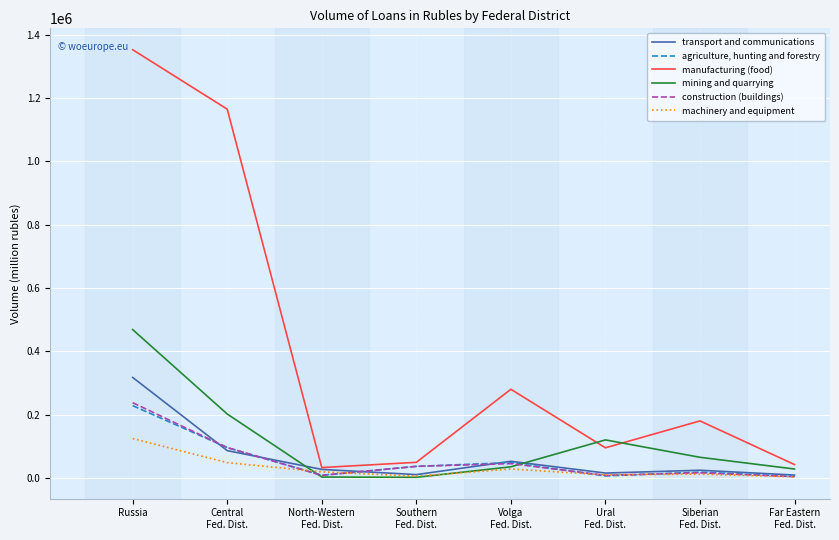

Which series has the largest total across all categories?

manufacturing (food)